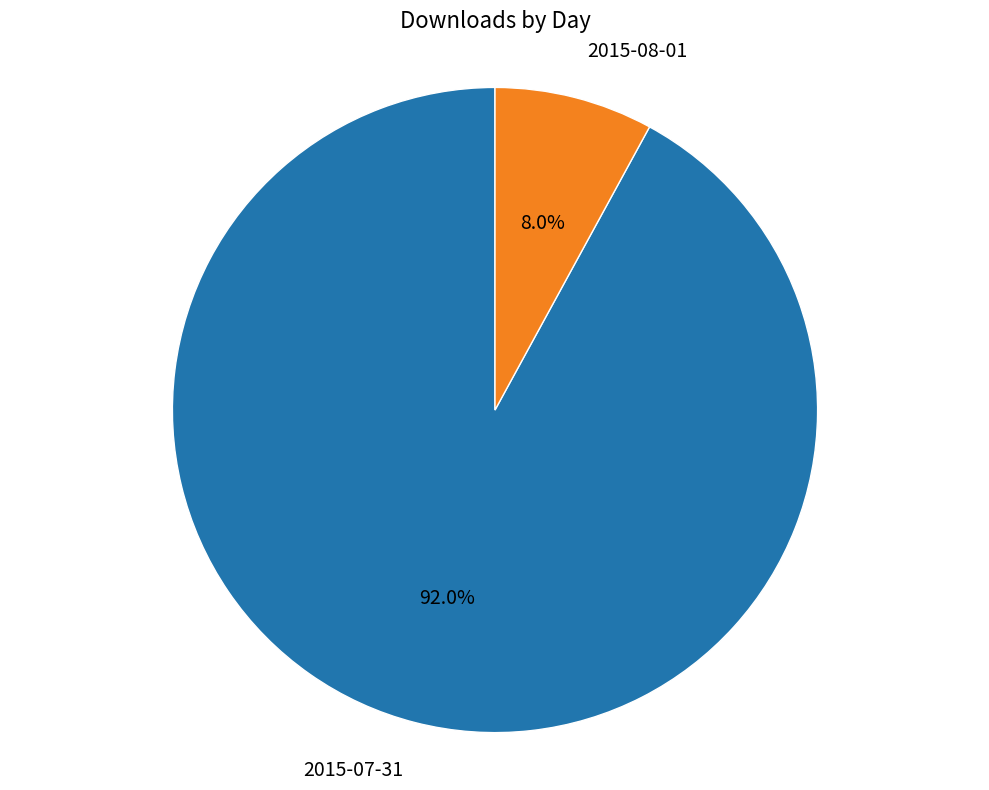

Is there a majority slice in this chart?

Yes